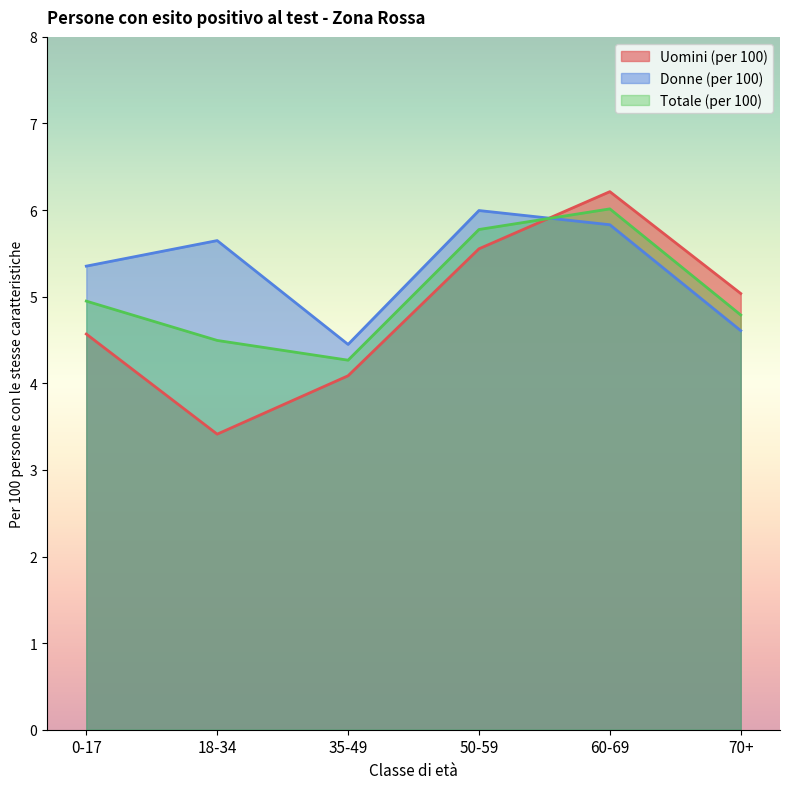

True or false: Donne (per 100) and Totale (per 100) intersect in this chart.

True